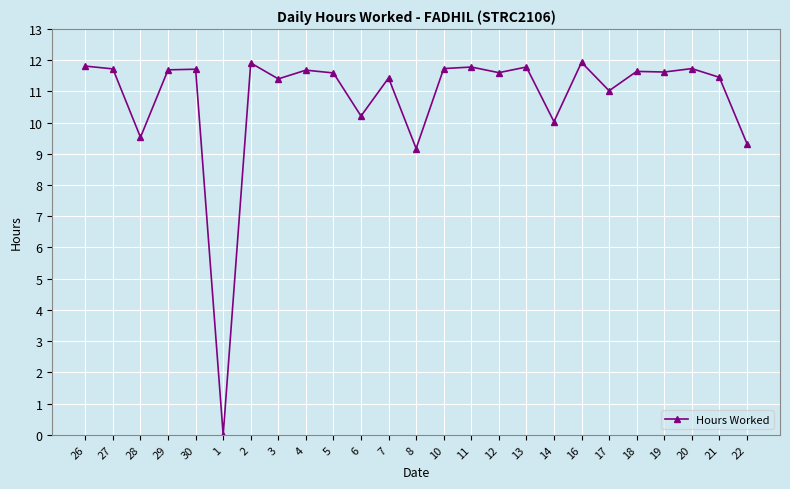

Does the chart display data point markers on the line(s)?

Yes